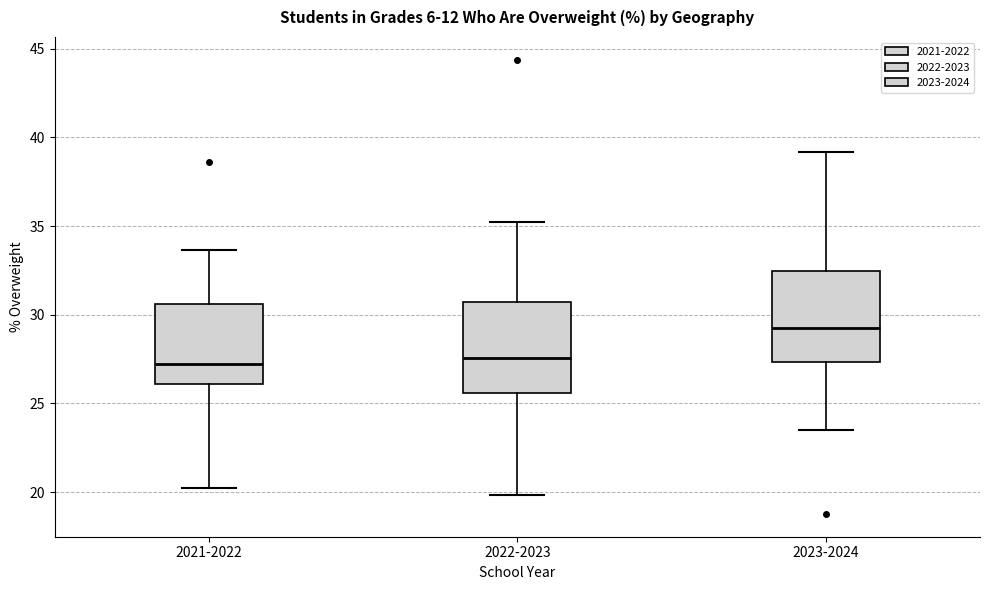

Which box's median line is the highest?

2023-2024